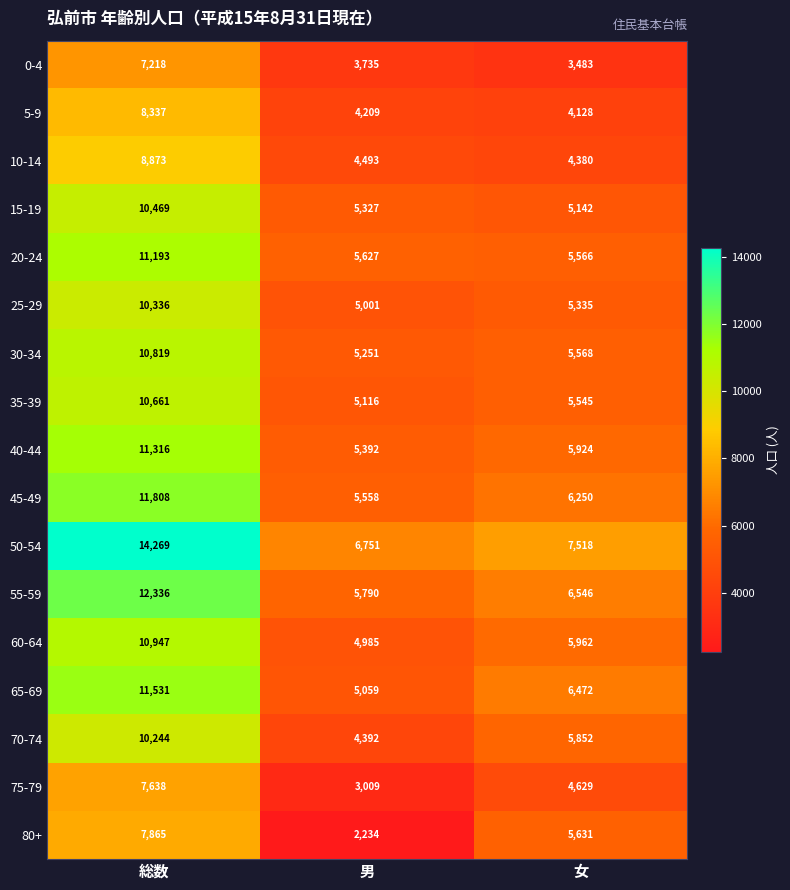

What is the average value of the 0-4 series?

4812